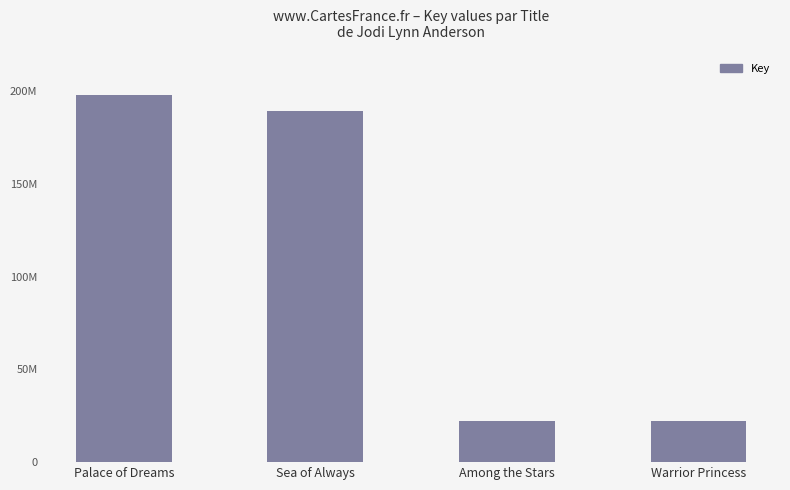

Does the chart contain any negative values?

No